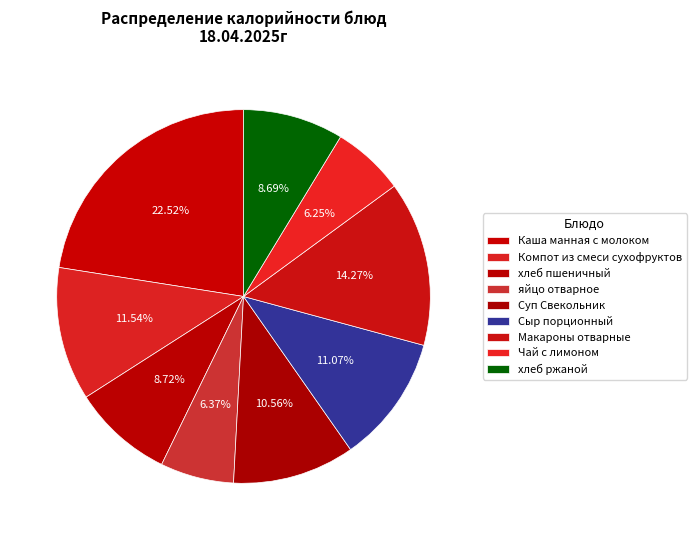

To the nearest percent, what is the difference between the Каша манная с молоком and Чай с лимоном slice percentages?

16%